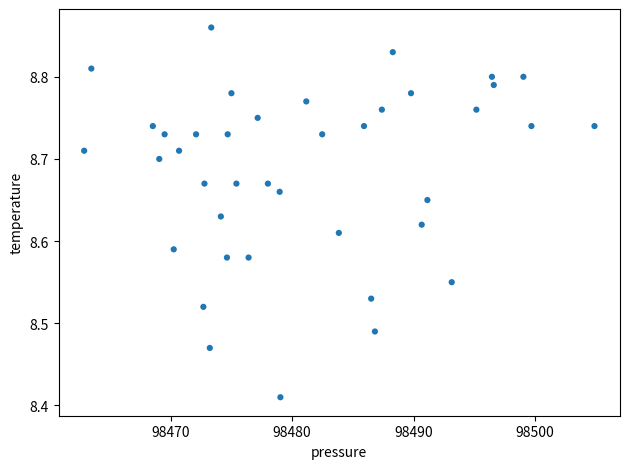

What is the range of X values (max minus min)?

42.0